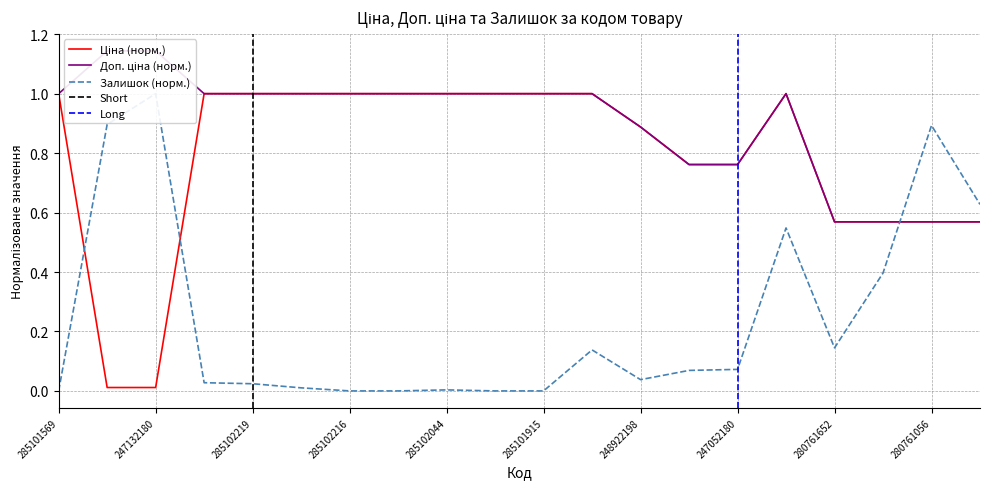

What is the label of the 11th point from the right?

285101916